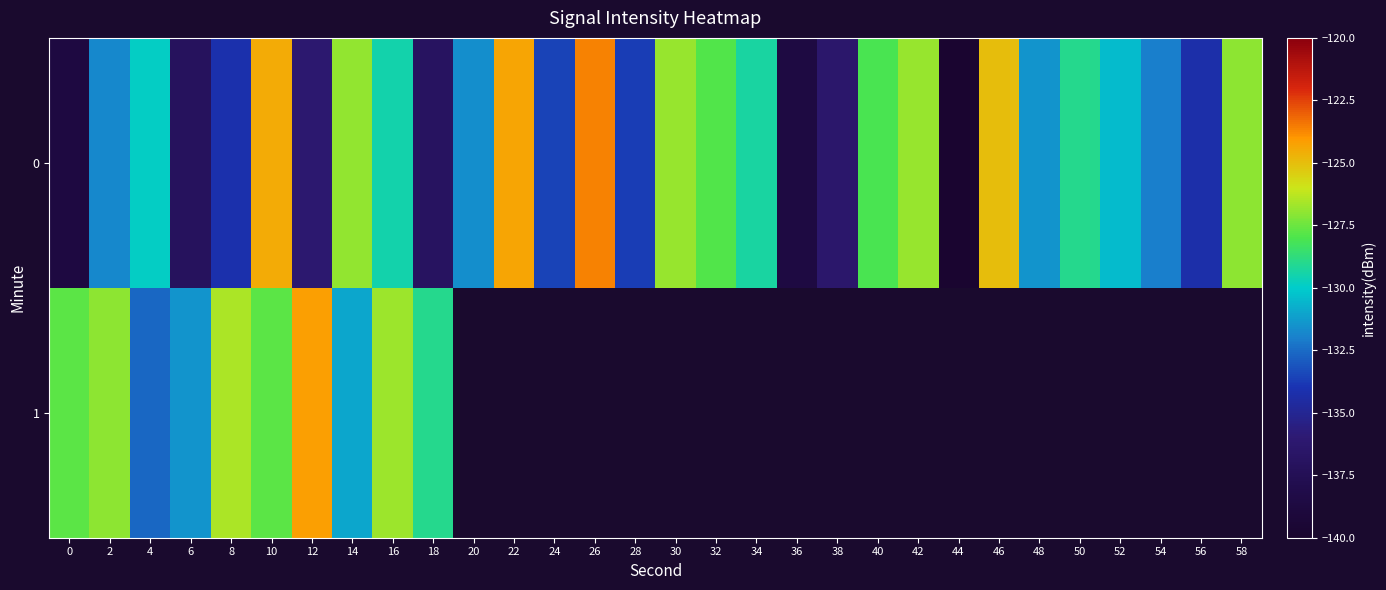

Which has a higher value, 10 or 54?

10